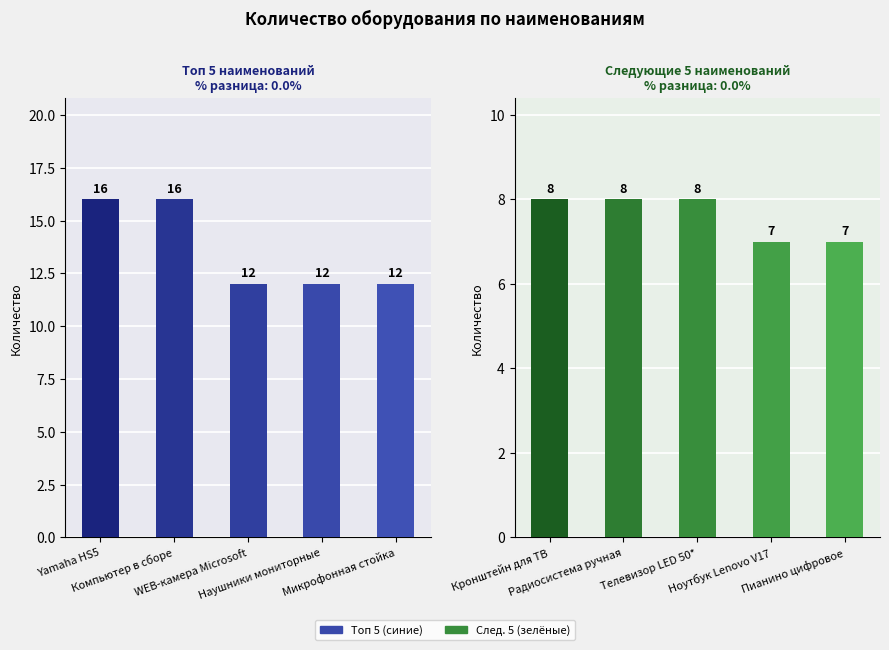

Are the bars horizontal?

No